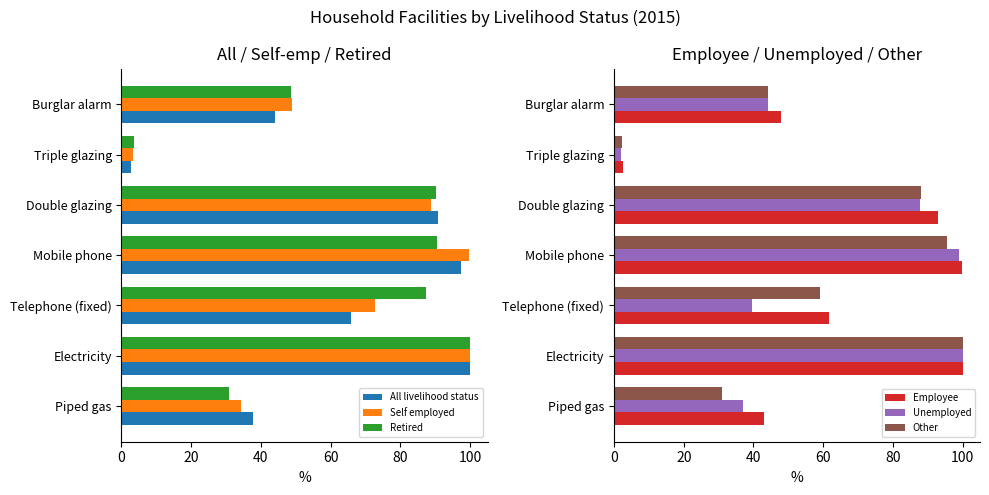

What is the difference between the second highest and second lowest values in the Unemployed series?

61.8